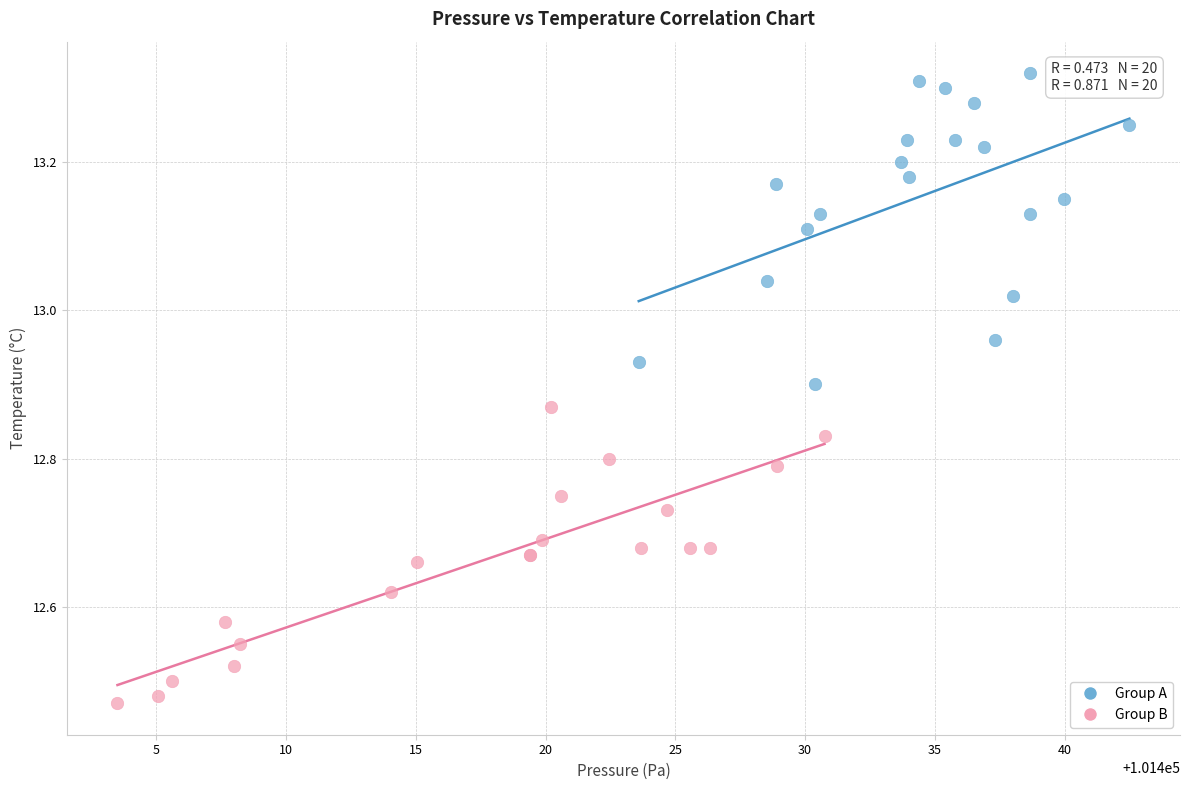

Which series reaches the minimum Y coordinate?

Group B